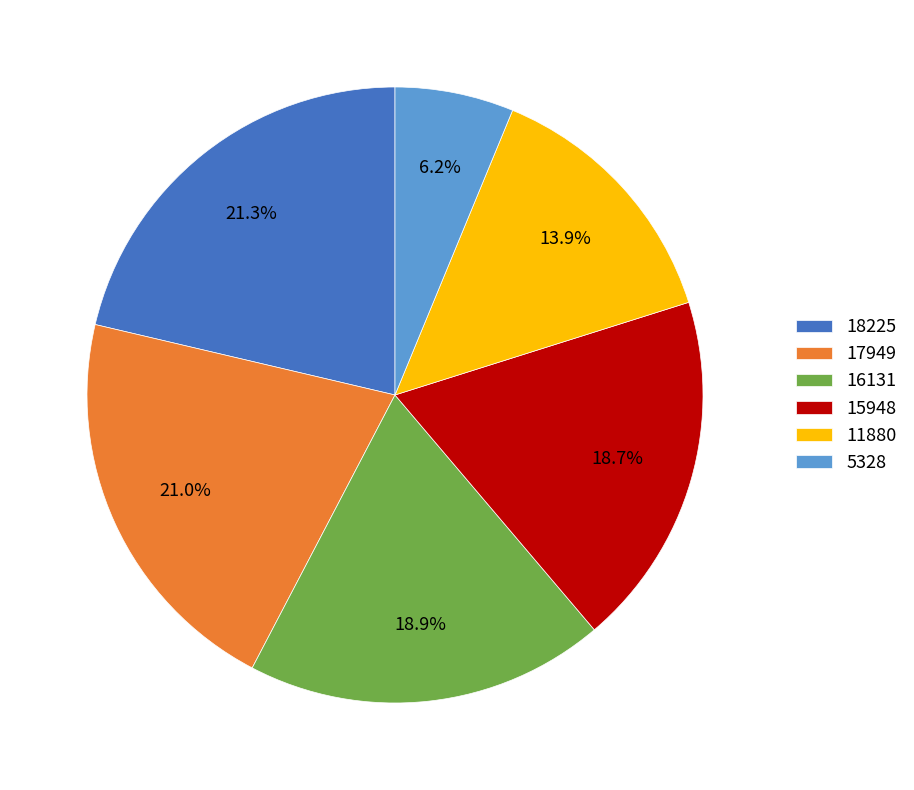

What is the ratio of the value at 16131 to the value at 18225?

0.9